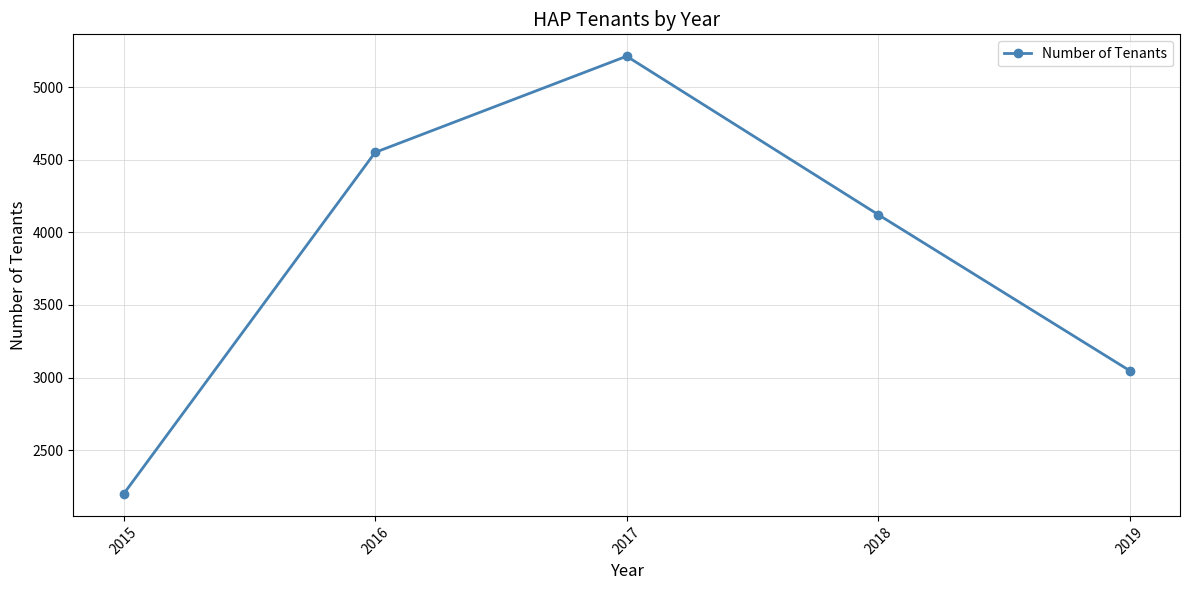

How many lines are shown in the chart?

1